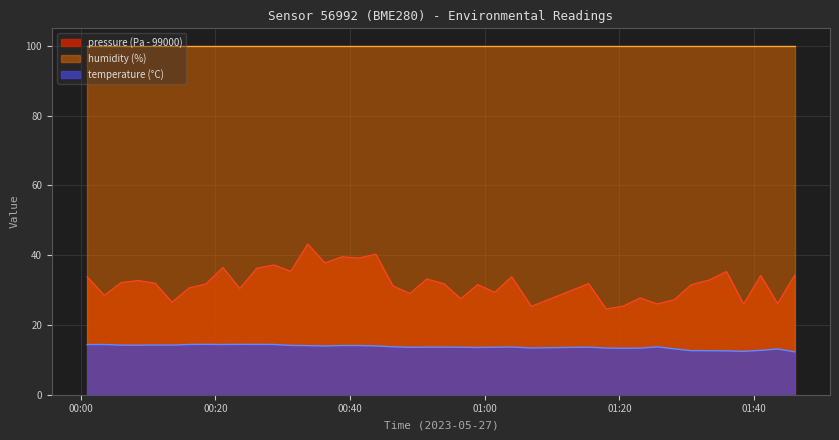

True or false: pressure and temperature cross at least once.

False